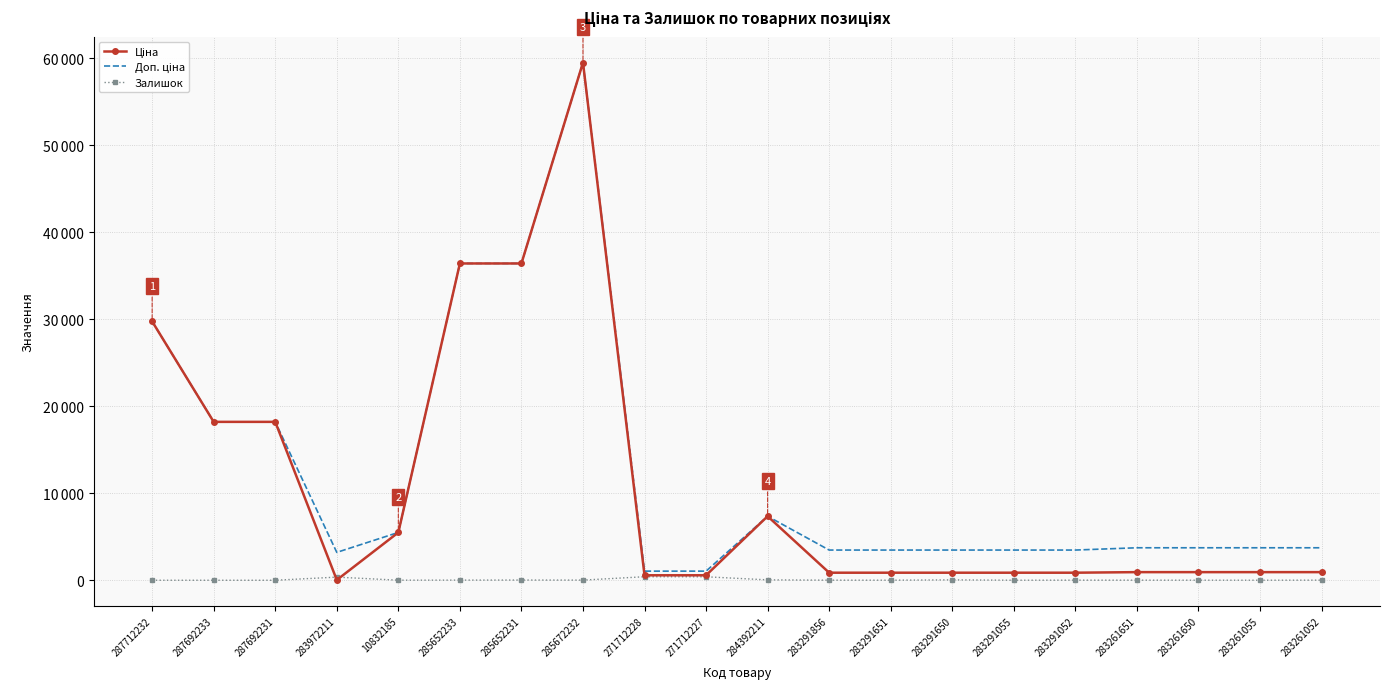

How many positive values does the Залишок series have?

17